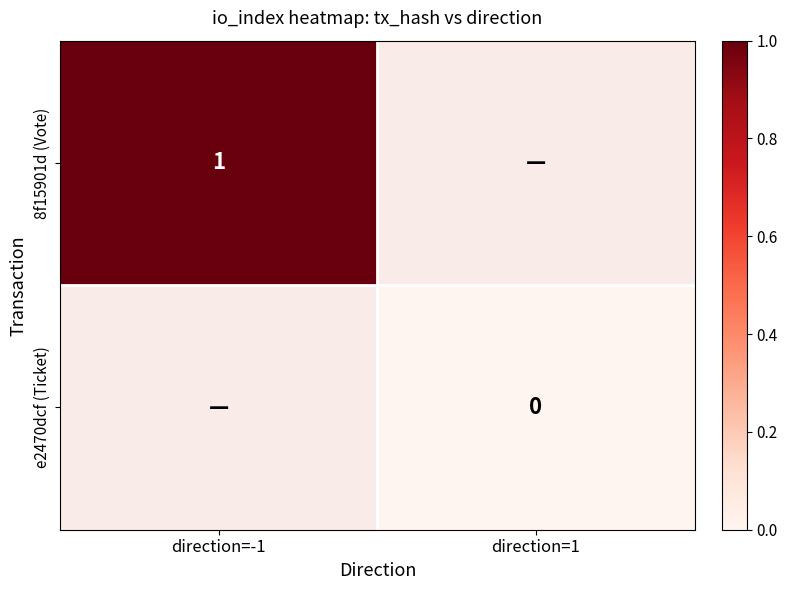

Is the value of e2470dcf (Ticket) at direction=1 greater than the value of 8f15901d (Vote) at direction=-1?

No